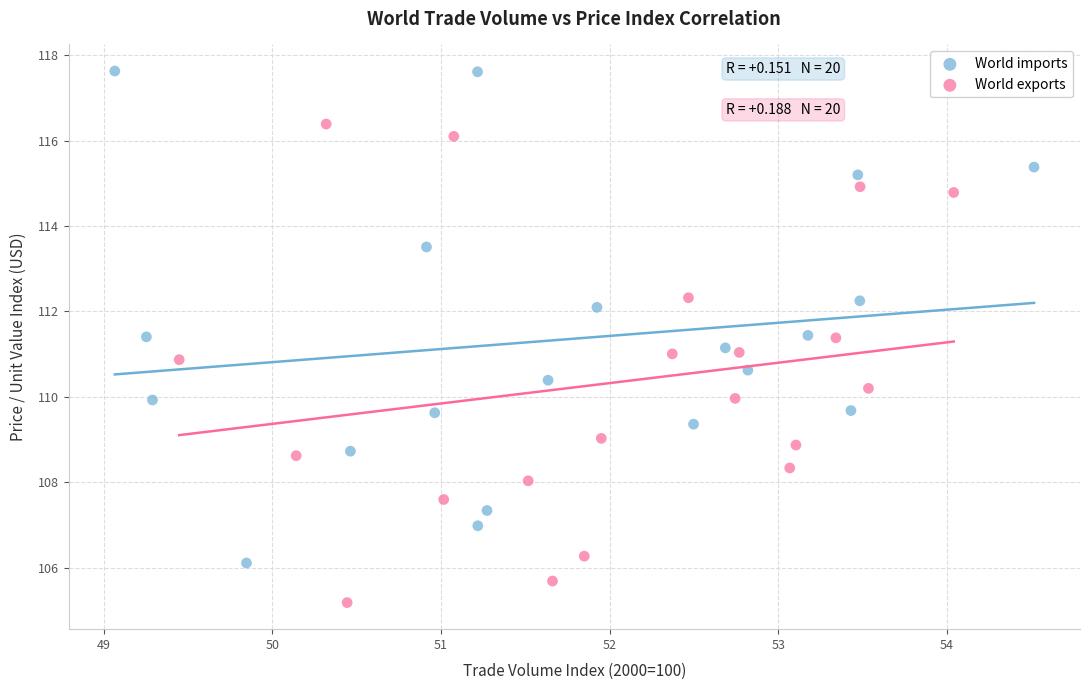

Which series contains the highest Y value?

World imports